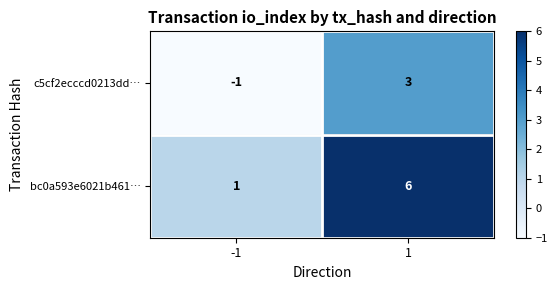

What is the sum of the bc0a593e6021b461… values at -1 and 1?

7